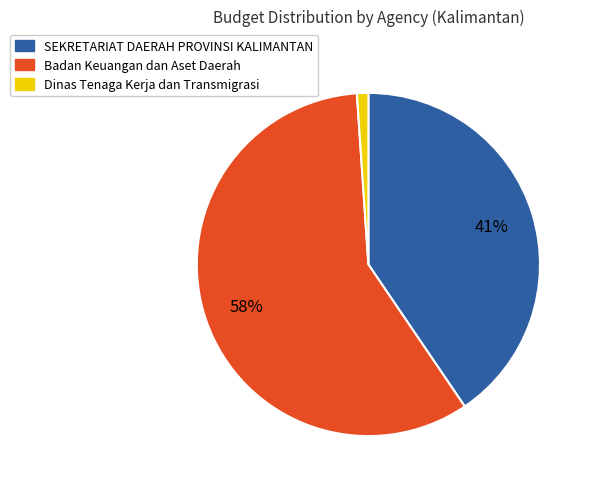

Is there a majority slice in this chart?

Yes